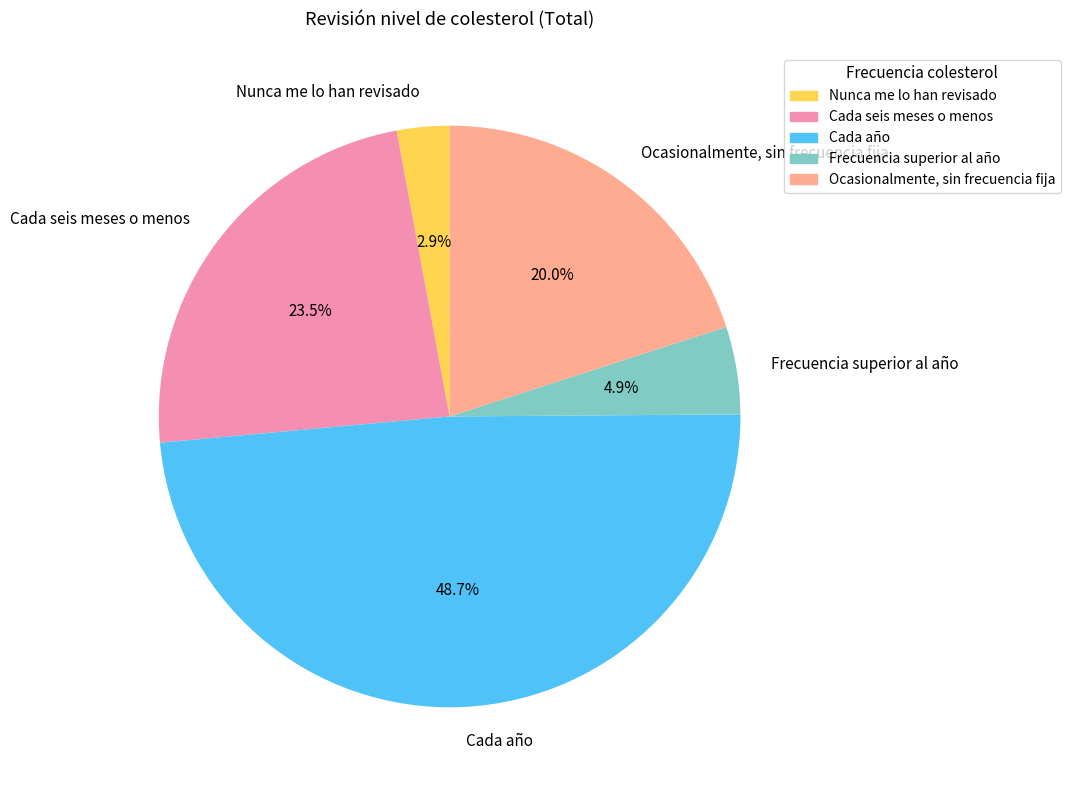

Is there a majority slice in this chart?

No